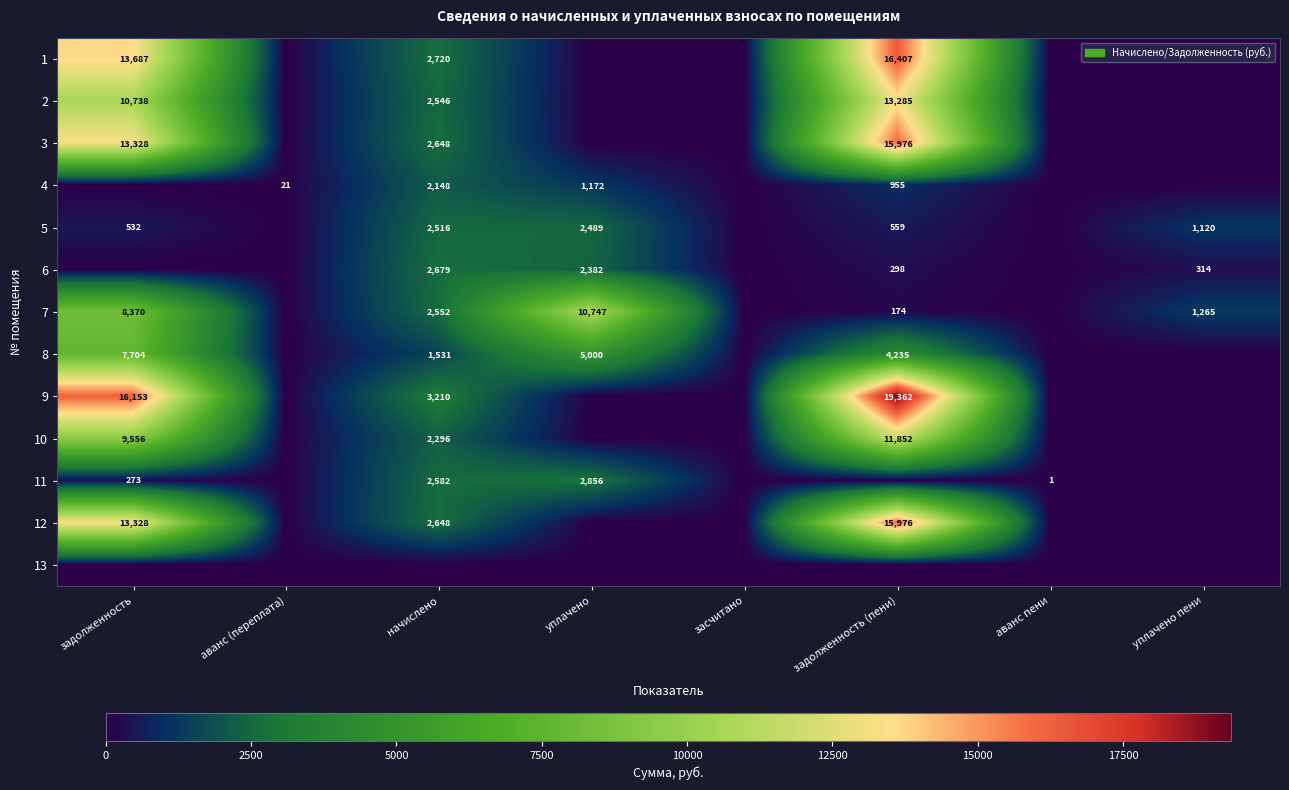

True or false: 5 has a value of 844 at задолженность (пени).

False